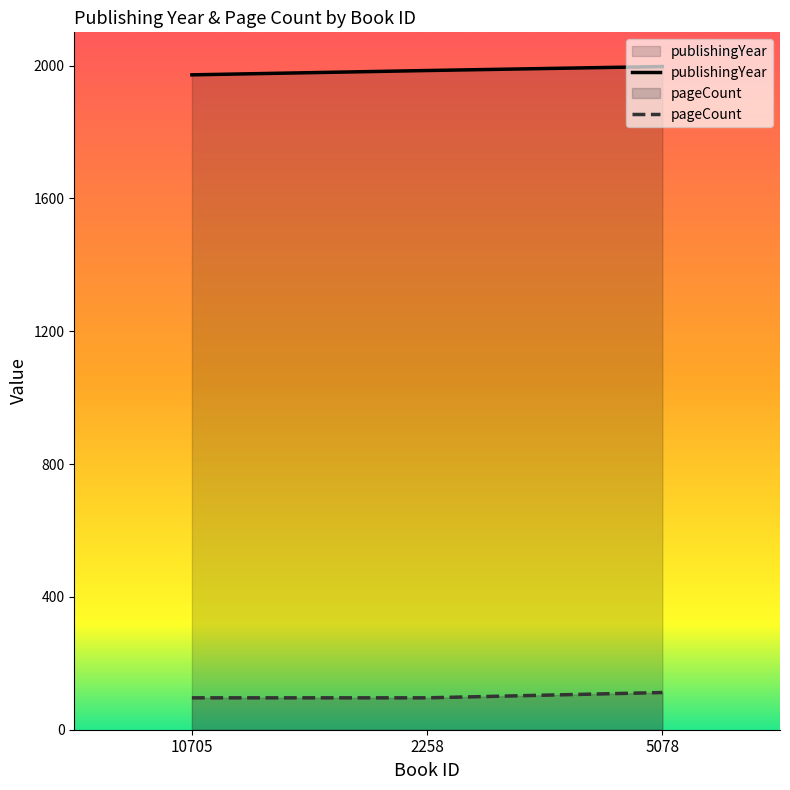

Is the value of pageCount at 5078 greater than the value of publishingYear at 2258?

No